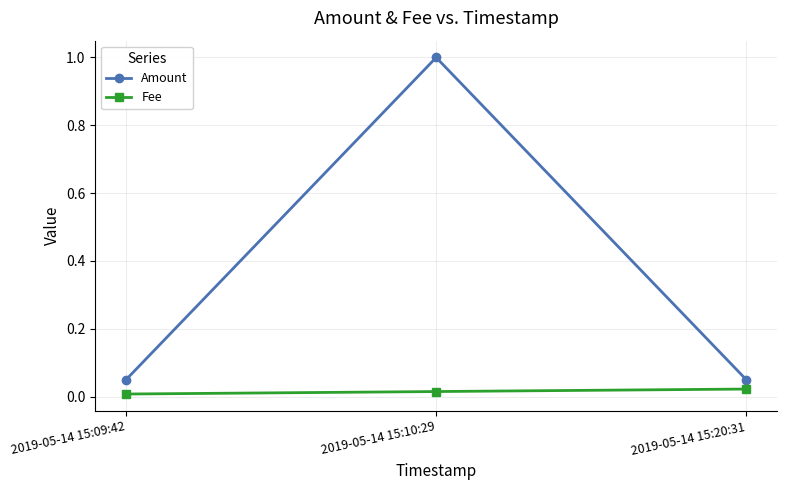

What are all the series names shown in the legend?

Amount, Fee